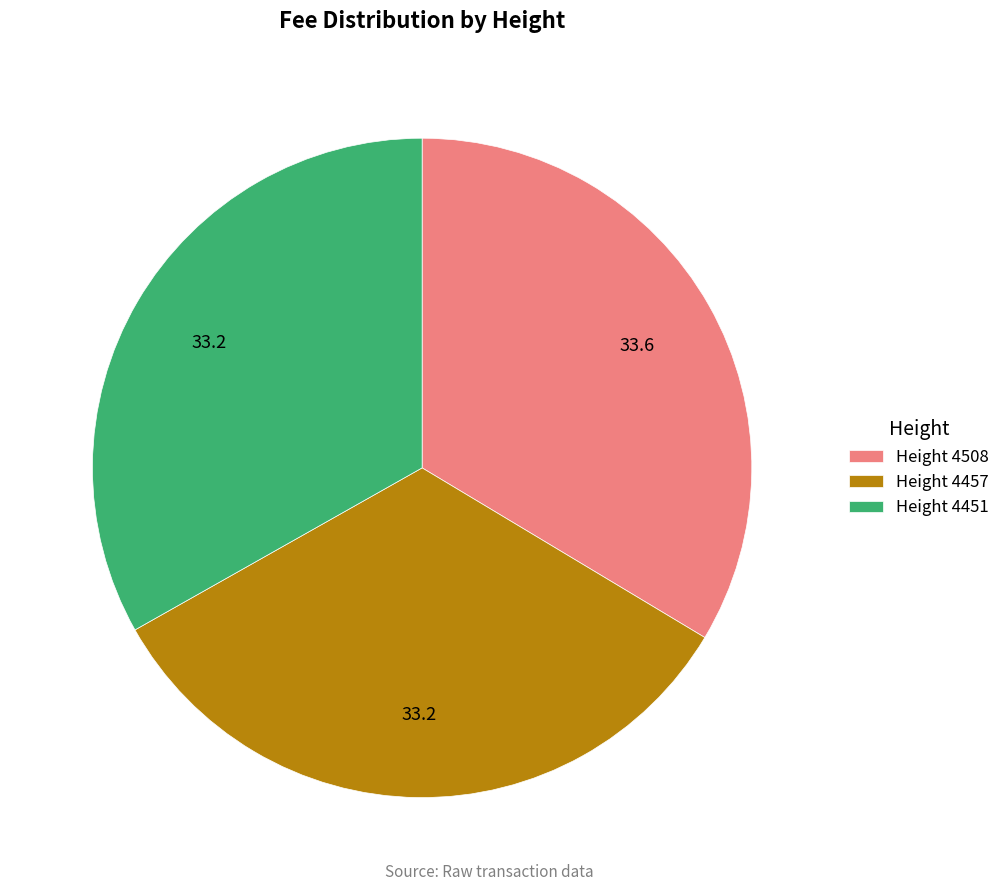

Count the number of slices in the pie.

3